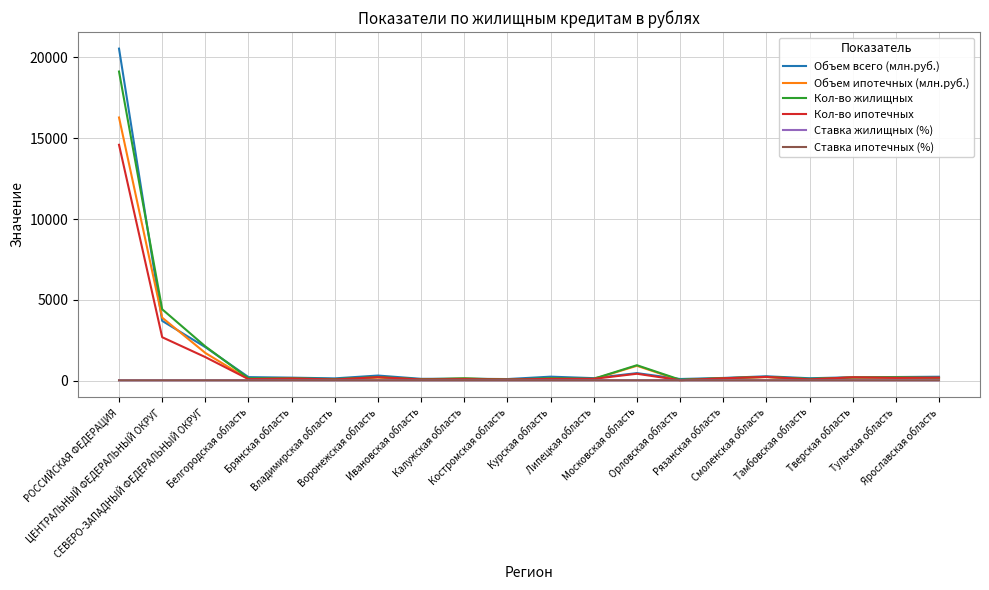

What is the maximum value for Объем ипотечных (млн.руб.)?

16285.0